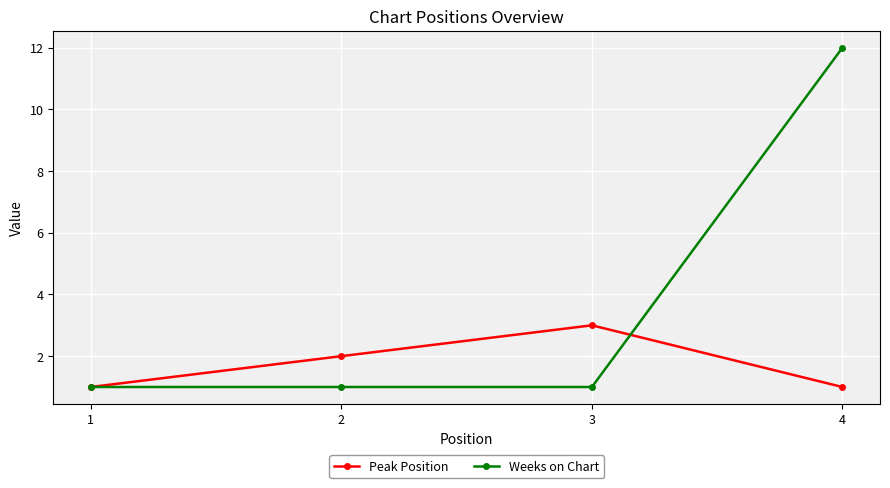

The Weeks on Chart series shows 1 at 2. True or false?

True